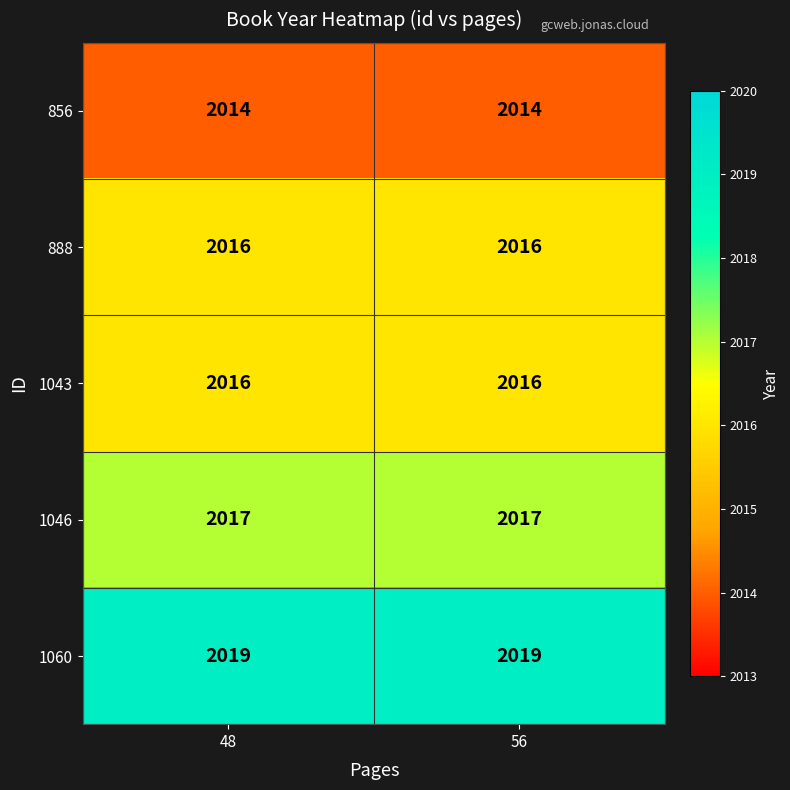

True or false: 888 has a value of 2016 at 48.

True